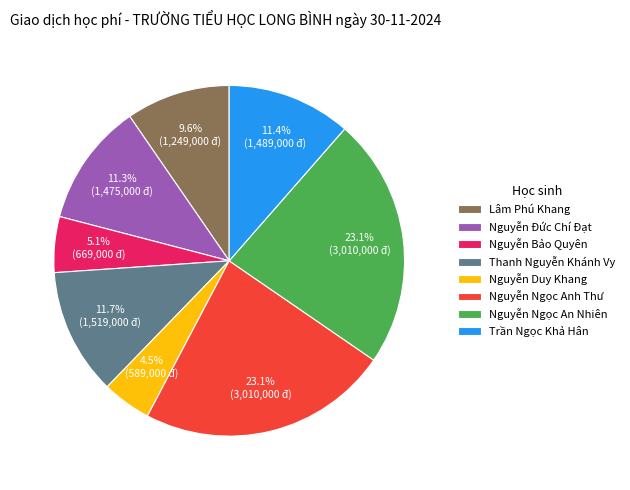

What percentage is the Nguyễn Đức Chí Đạt slice, to the nearest percent?

11%